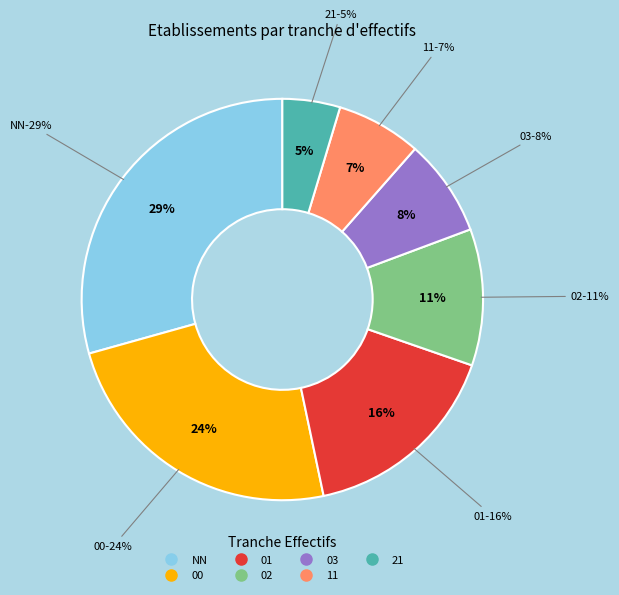

Is there a majority slice in this chart?

No